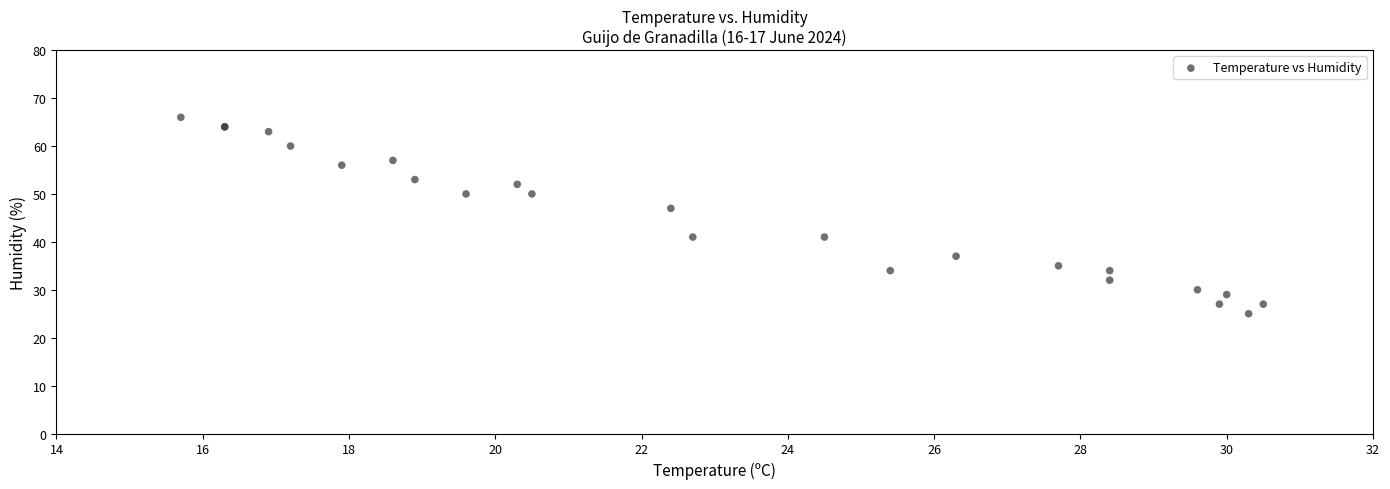

What Y value in the scatter plot is closest to 45?

47